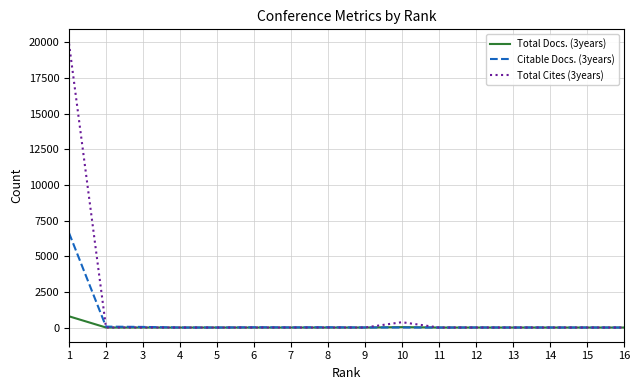

Rank the series by their maximum value, from highest to lowest.

Total Cites (3years), Citable Docs. (3years), Total Docs. (3years)